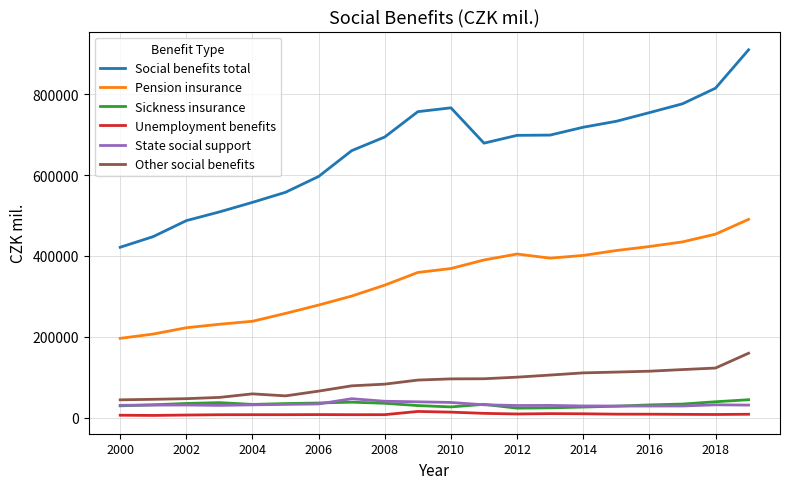

True or false: Sickness insurance and Other social benefits cross at least once.

False